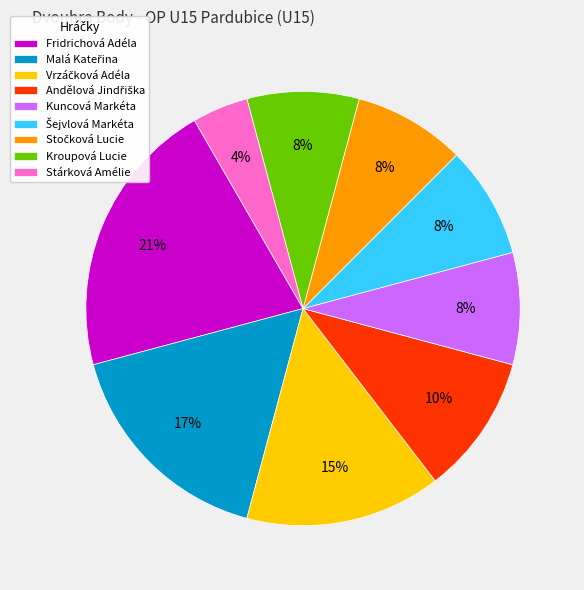

True or false: Kroupová Lucie accounts for 1% of the total.

False